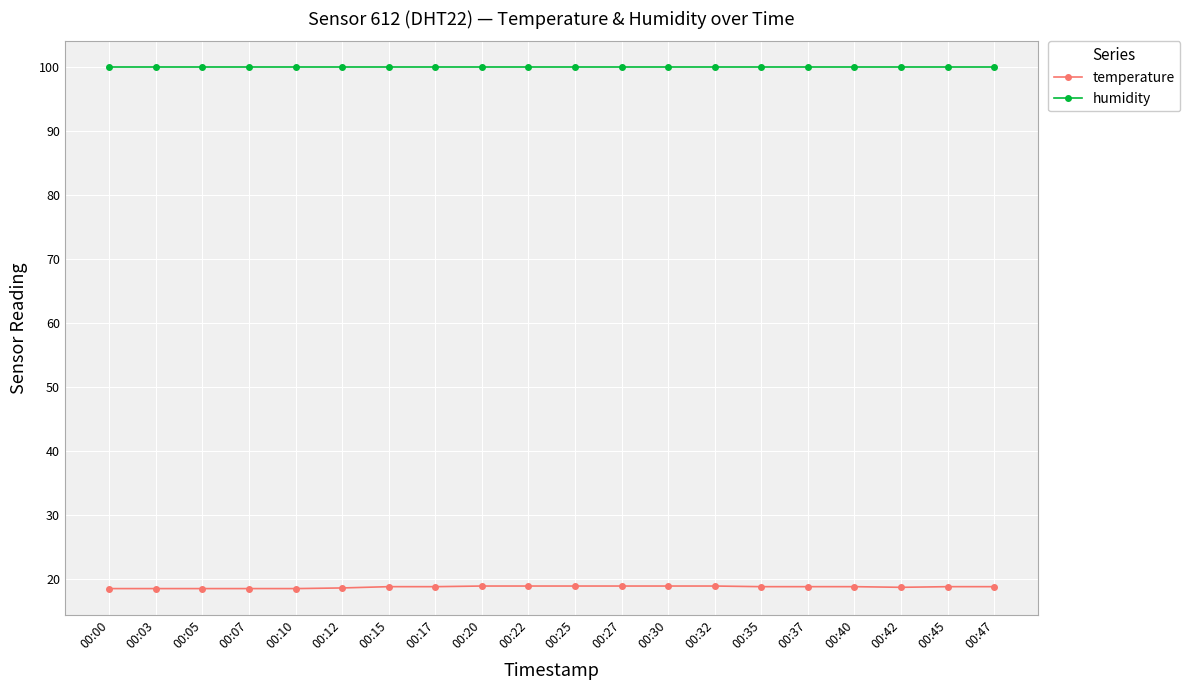

What is the approximate value of temperature at 00:35?

18.8